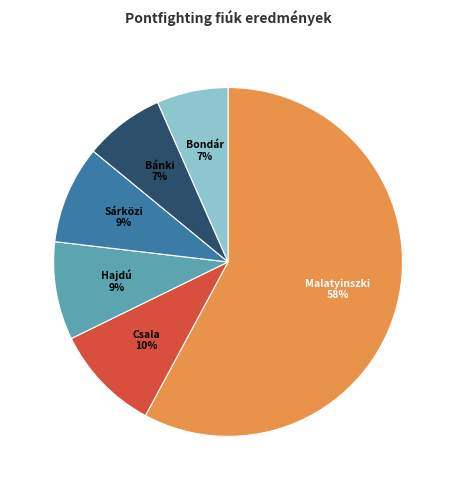

To the nearest percent, what is the difference between the largest and smallest slice percentages?

51%